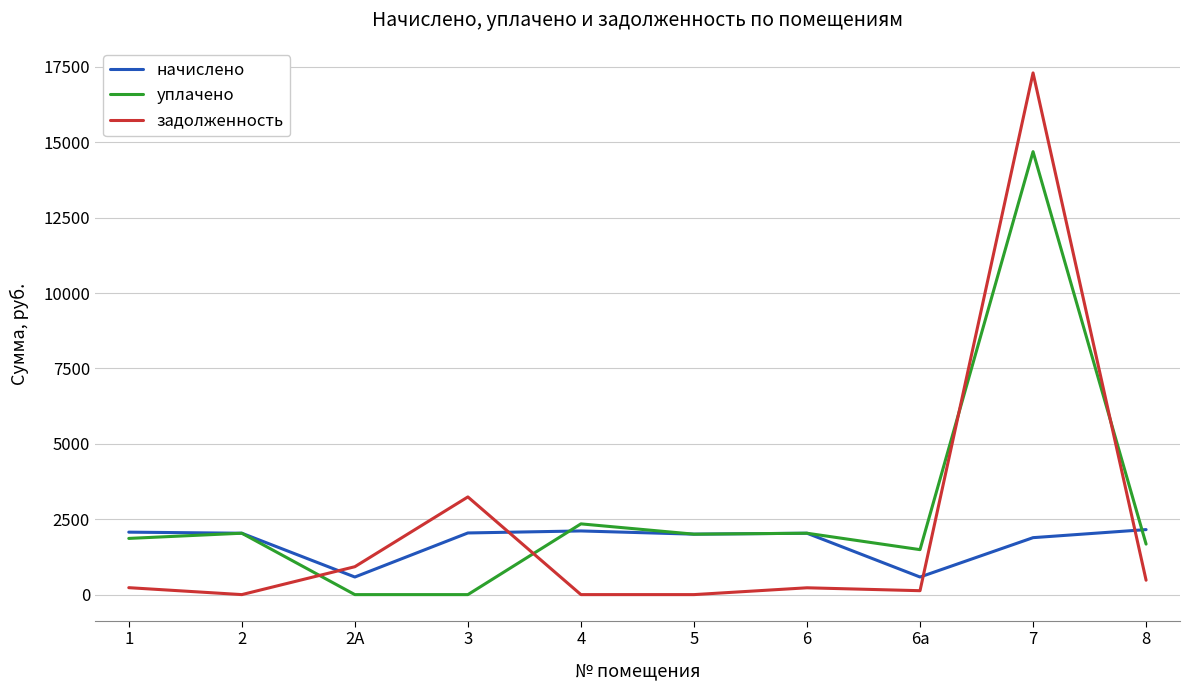

List the series in order of their peak value, lowest first.

начислено, уплачено, задолженность